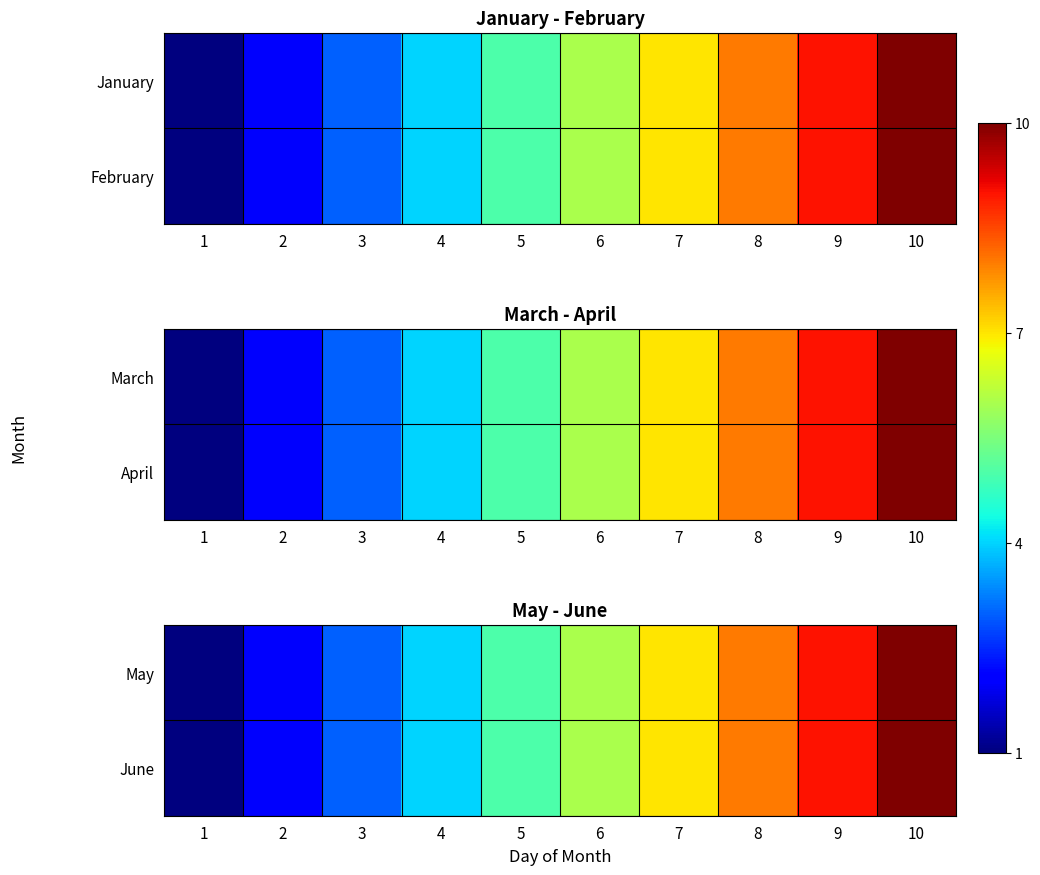

How many June values are between 3 and 8?

6